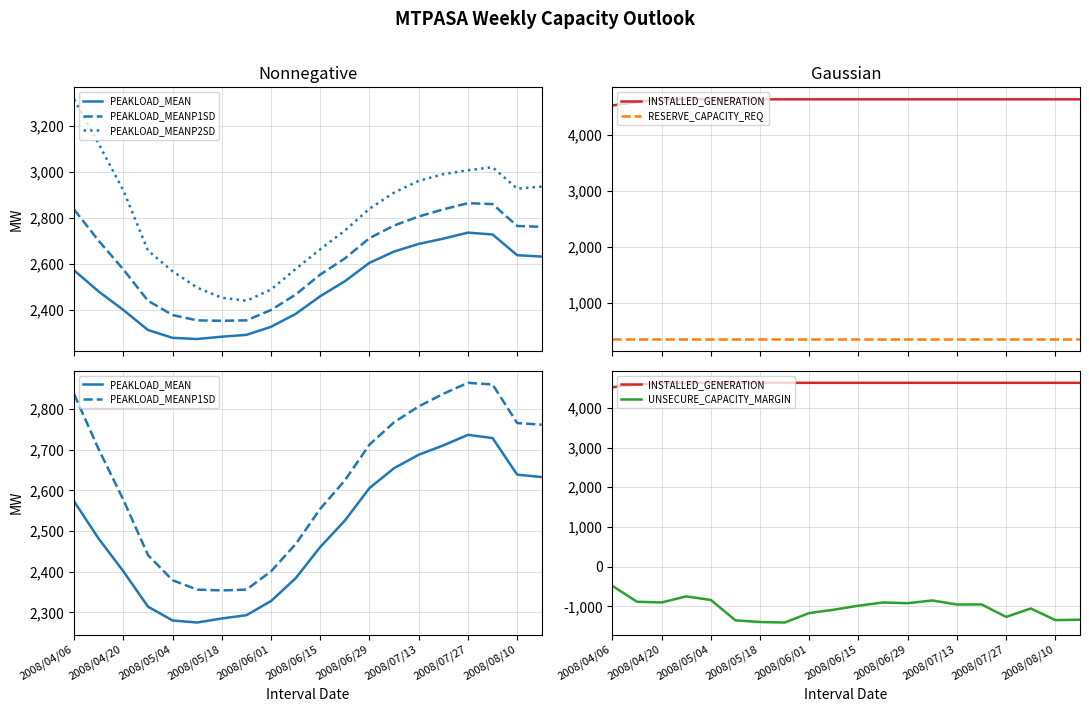

At how many categories does at least one series exceed 3512?

20